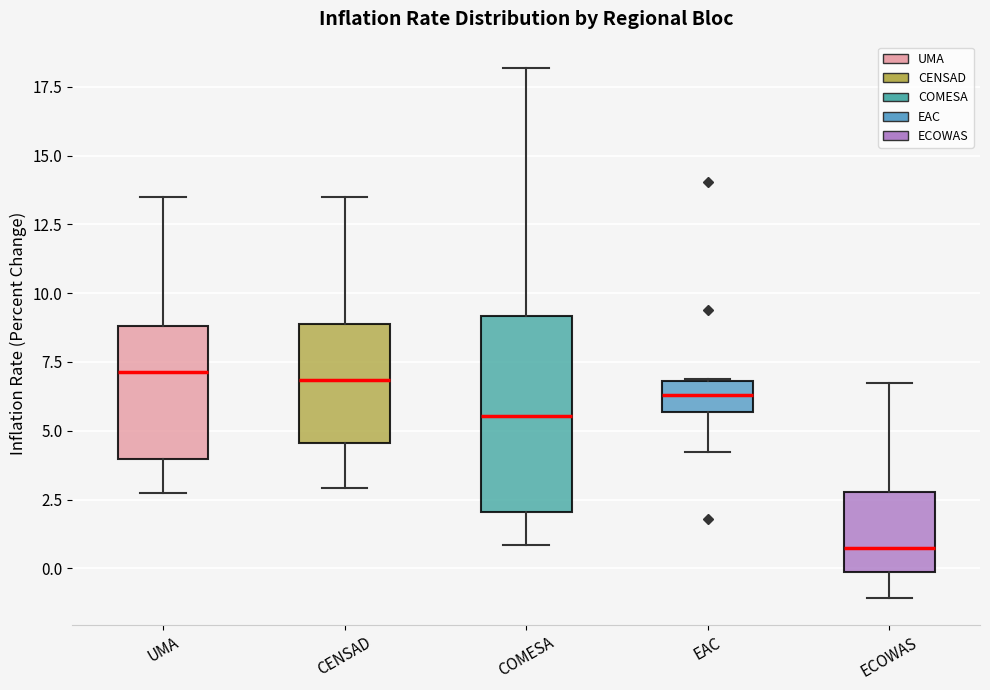

Where is the upper edge of the box for CENSAD on the y-axis? The values are not printed on the chart, so give them approximately, as read against the axis.

9.0